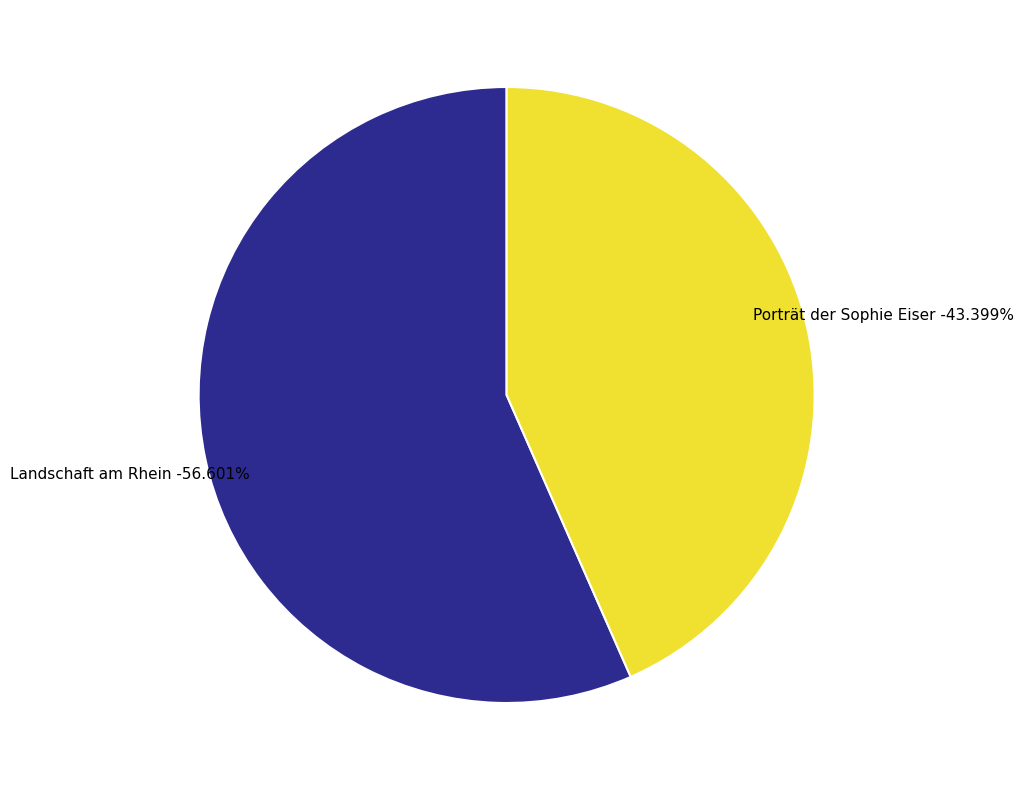

Combined, what portion of the pie is Porträt der Sophie Eiser and Landschaft am Rhein?

100.0%